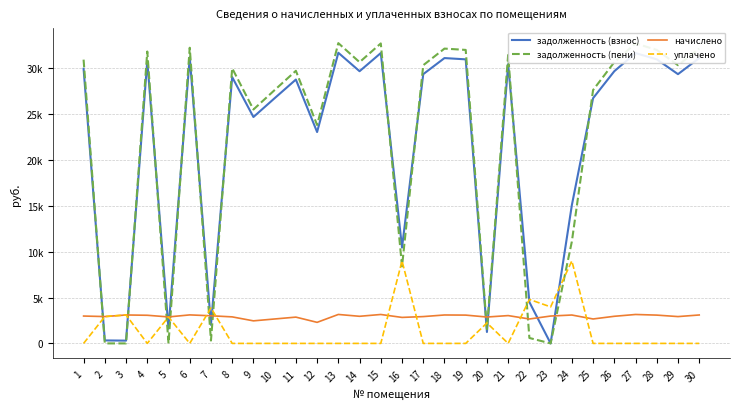

What are all the series names shown in the legend?

задолженность (взнос), задолженность (пени), начислено, уплачено